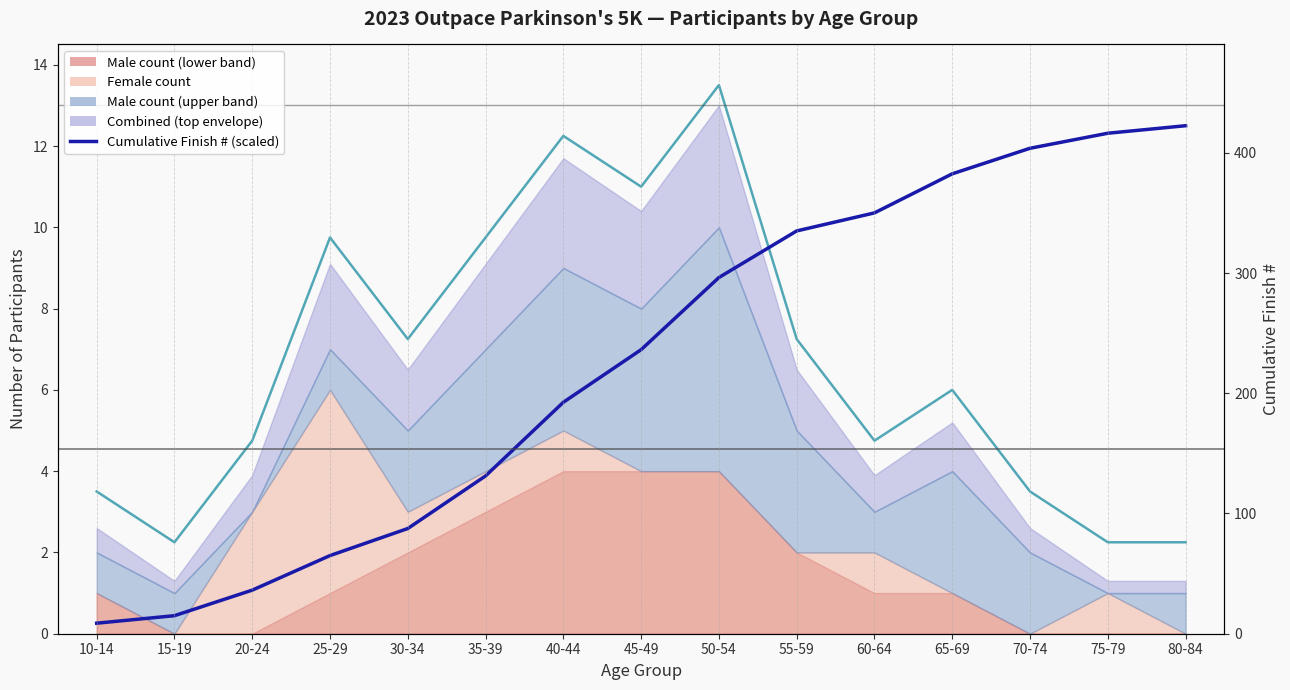

Reading right to left, transcribe all the data shown in this chart.

80-84=12.5	75-79=12.3	70-74=11.9	65-69=11.3	60-64=10.4	55-59=9.9	50-54=8.8	45-49=7.0	40-44=5.7	35-39=3.9	30-34=2.6	25-29=1.9	20-24=1.1	15-19=0.4	10-14=0.3